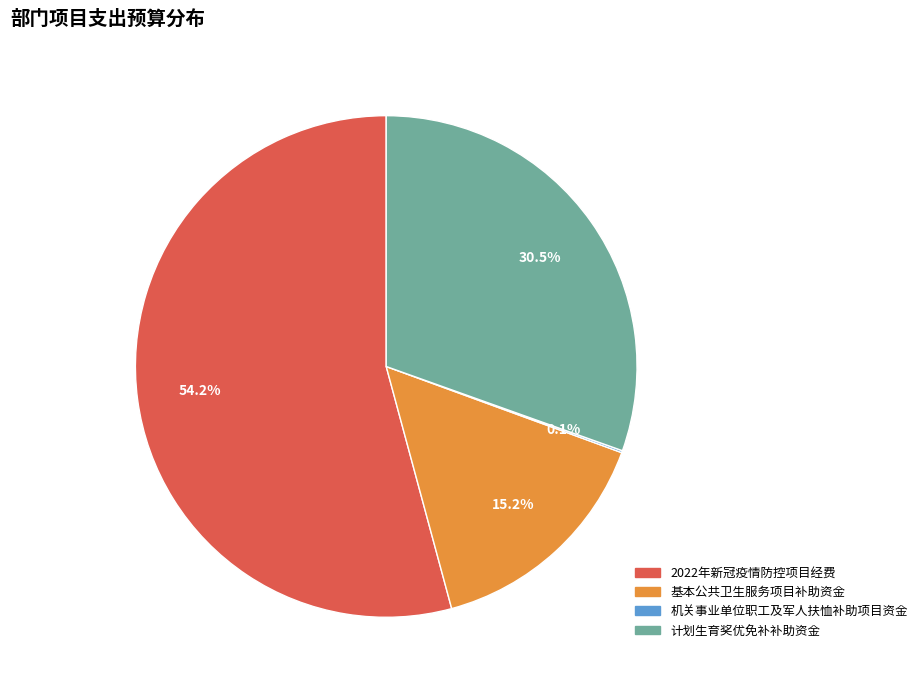

What is the ratio of the value at 计划生育奖优免补补助资金 to the value at 基本公共卫生服务项目补助资金?

2.0